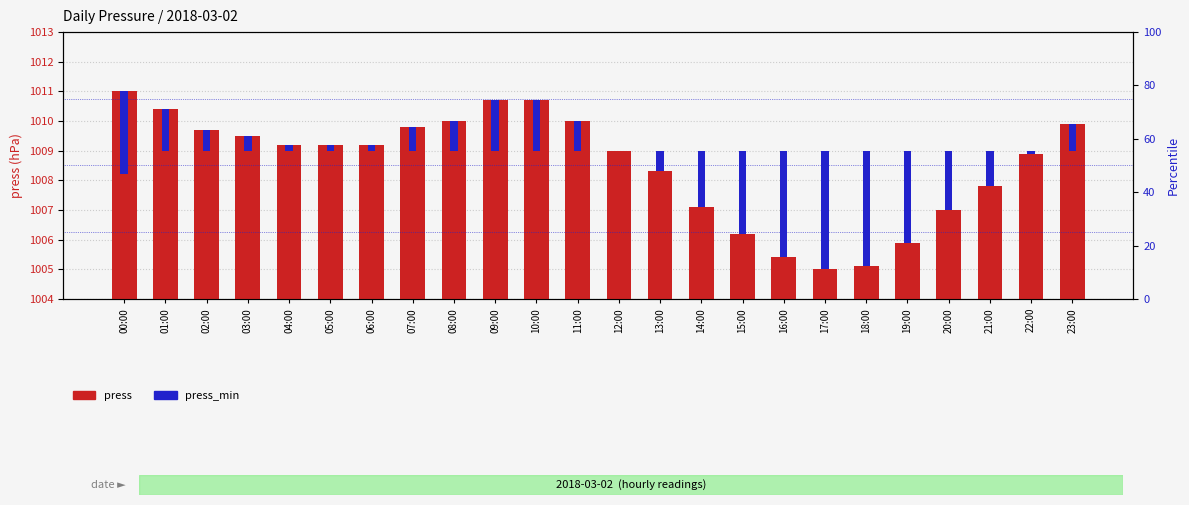

Which series has the widest spread of values?

press_min